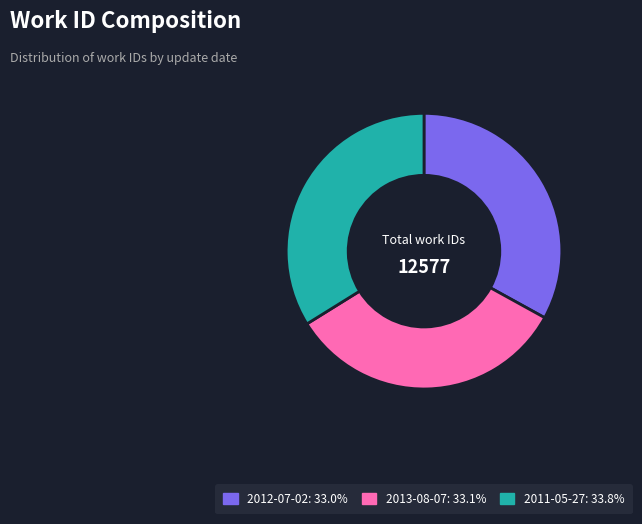

The 2012-07-02 slice represents 28% of the pie. True or false?

False